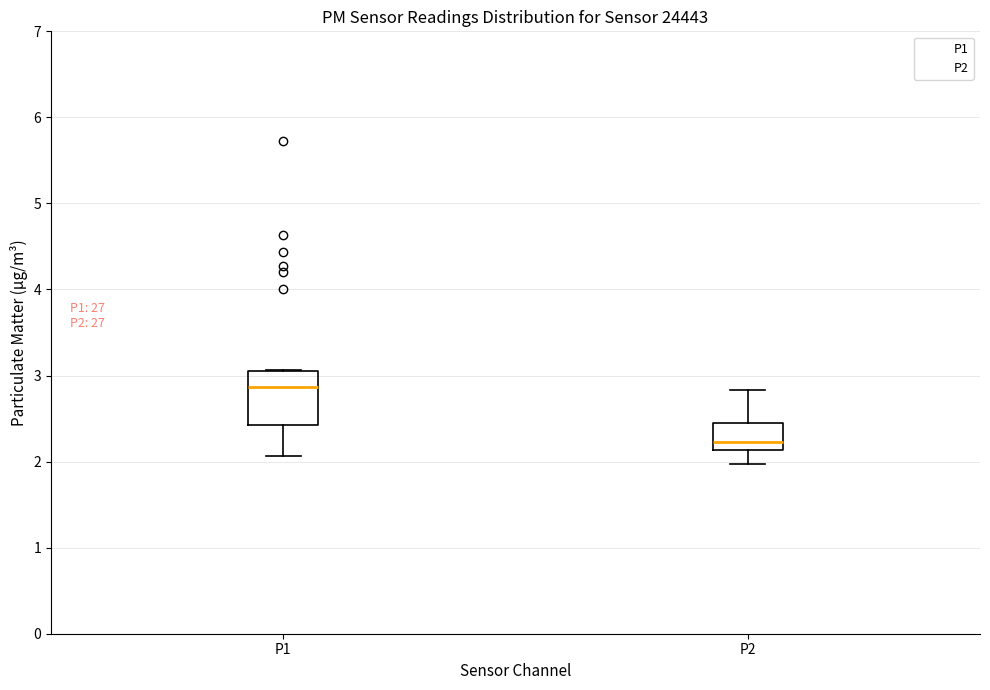

Reading left to right, transcribe this box plot: for each box, give where its median line is, the range the box spans, and where its two whiskers end, as read against the y-axis. The values are not printed on the chart, so give them approximately, as read against the axis.

P1: median 2.9, box 2.4 to 3.1, whiskers 2.1 to 3.1
P2: median 2.2, box 2.1 to 2.5, whiskers 2.0 to 2.8